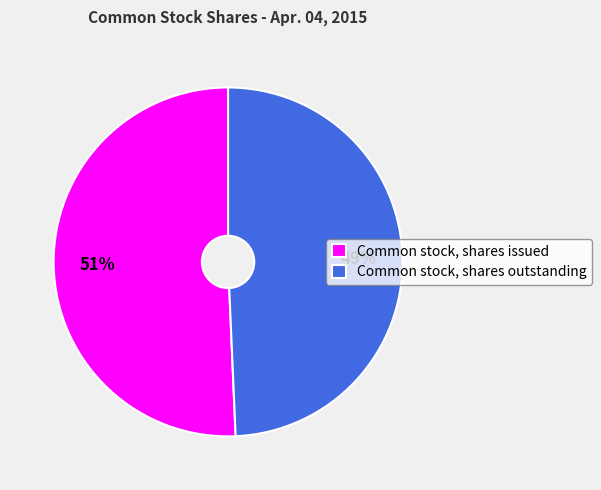

Which category has the smallest portion of the pie?

Common stock, shares outstanding